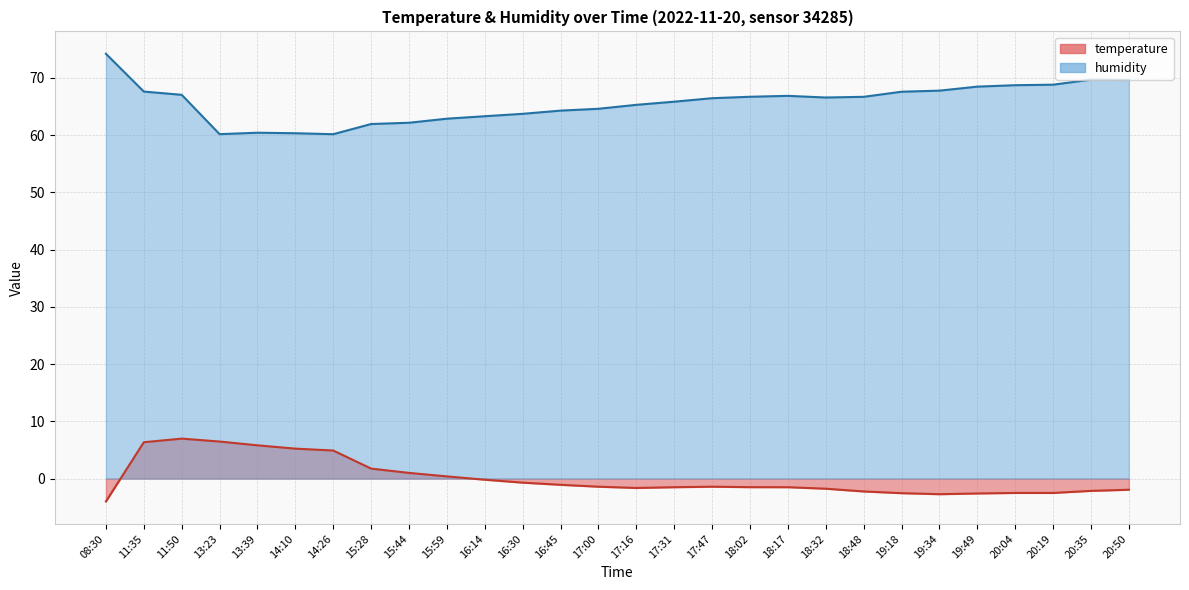

Between 18:02 and 20:35, which series saw the biggest shift?

humidity